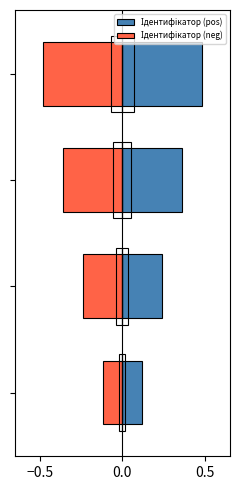

What is the maximum value for Ідентифікатор (pos)?

0.5